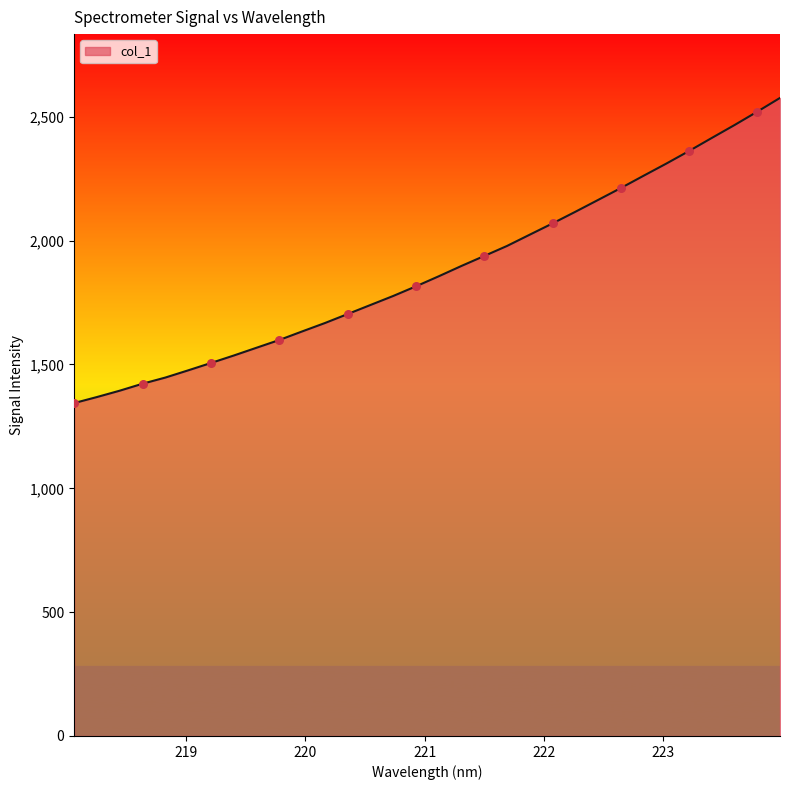

What is the difference between the maximum and minimum values?

1232.2